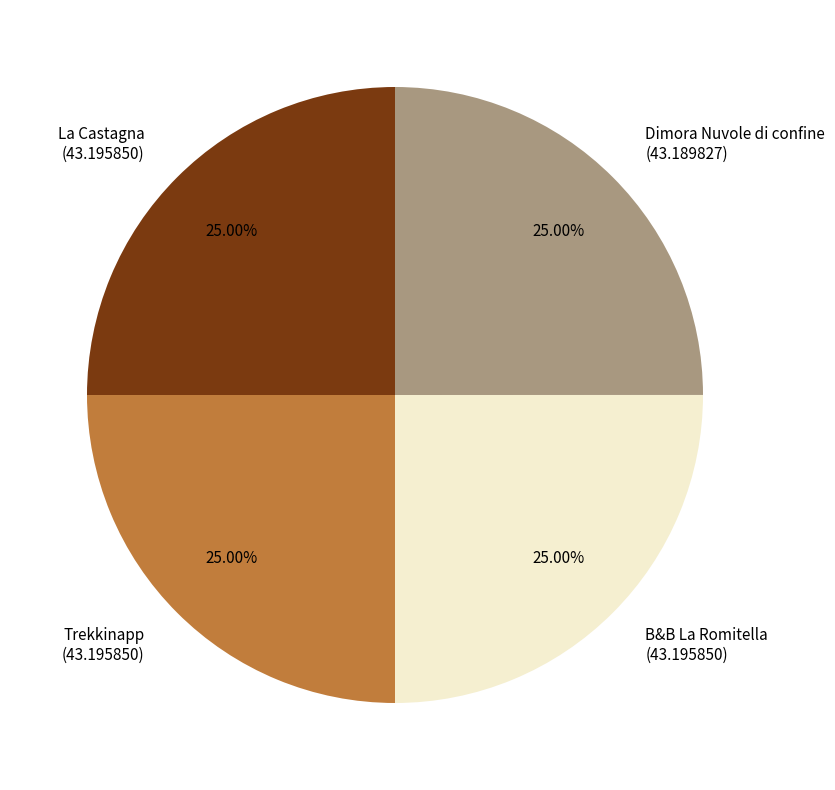

Does La Castagna account for over 50% of the chart?

No